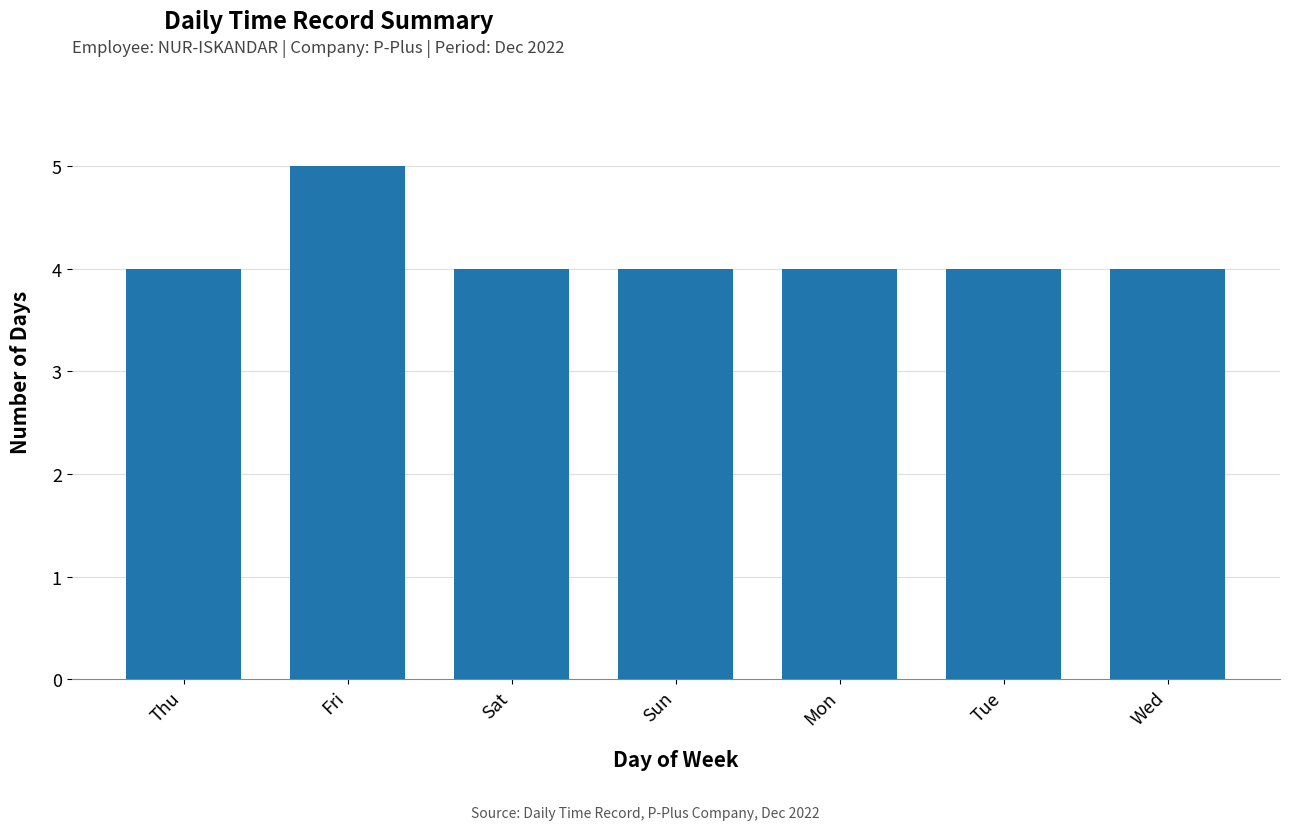

Reading left to right, transcribe all the data shown in this chart.

4	5	4	4	4	4	4